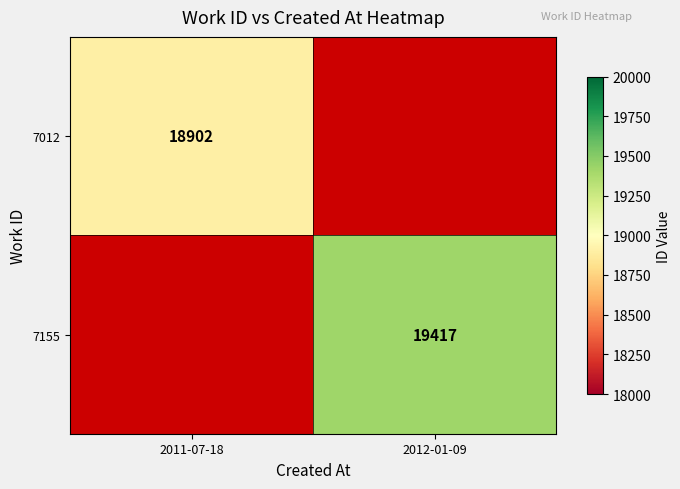

What is the maximum value shown in the chart?

19417.0